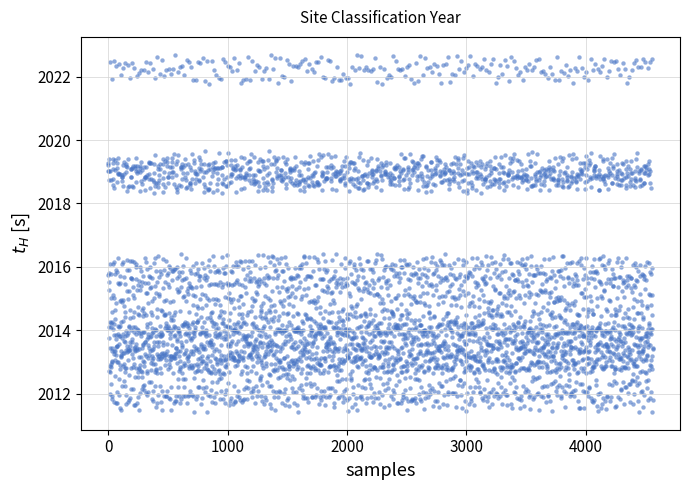

What is the range of Y values (max minus min)?

11.3